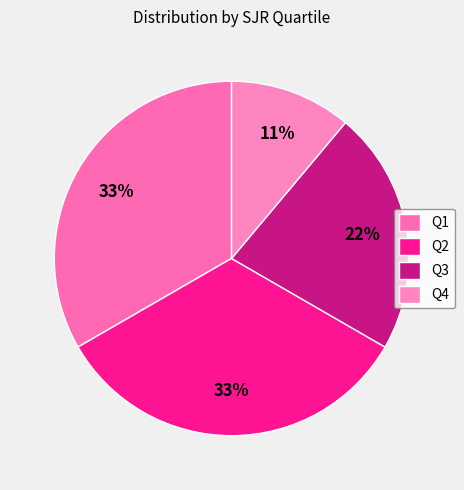

Does Q1 represent more than half of the total?

No